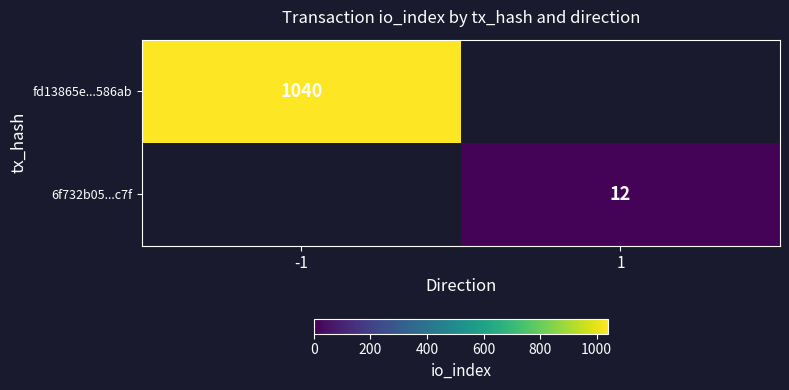

What is the smallest value displayed?

12.0